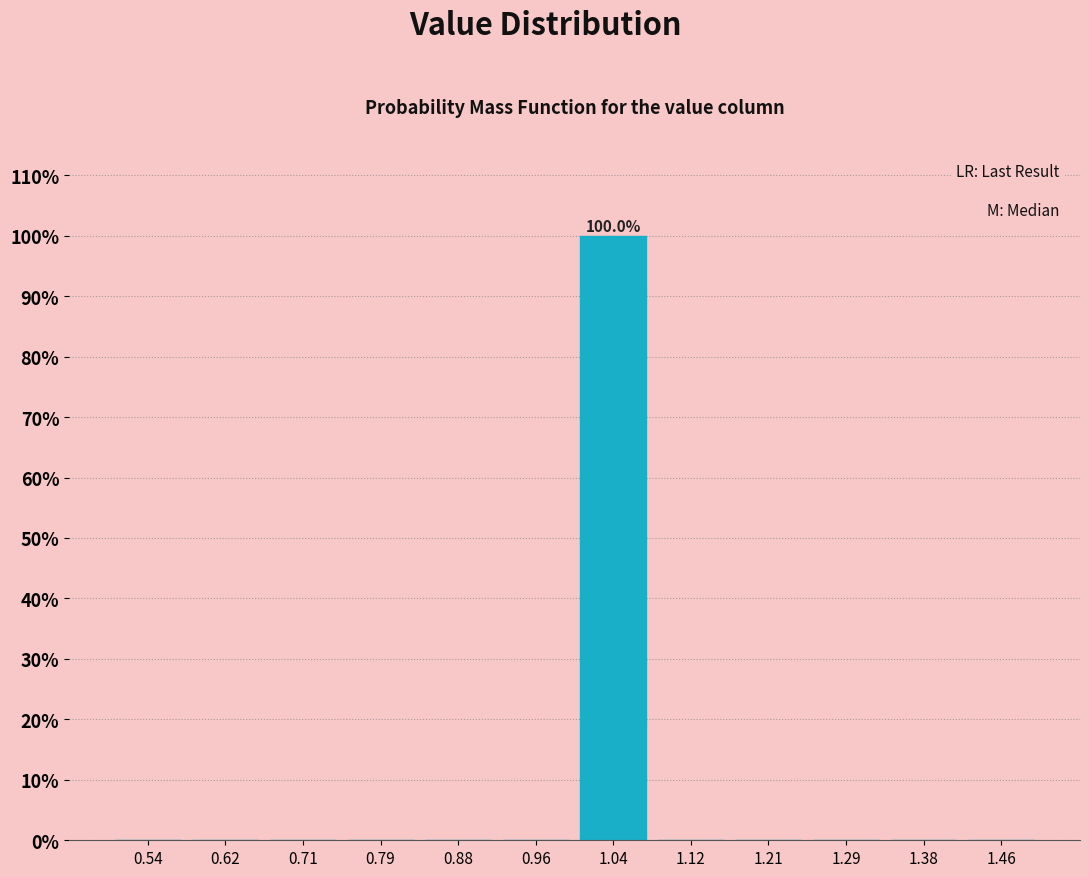

Over which range of the x-axis is the bar tallest?

1.00 to 1.08